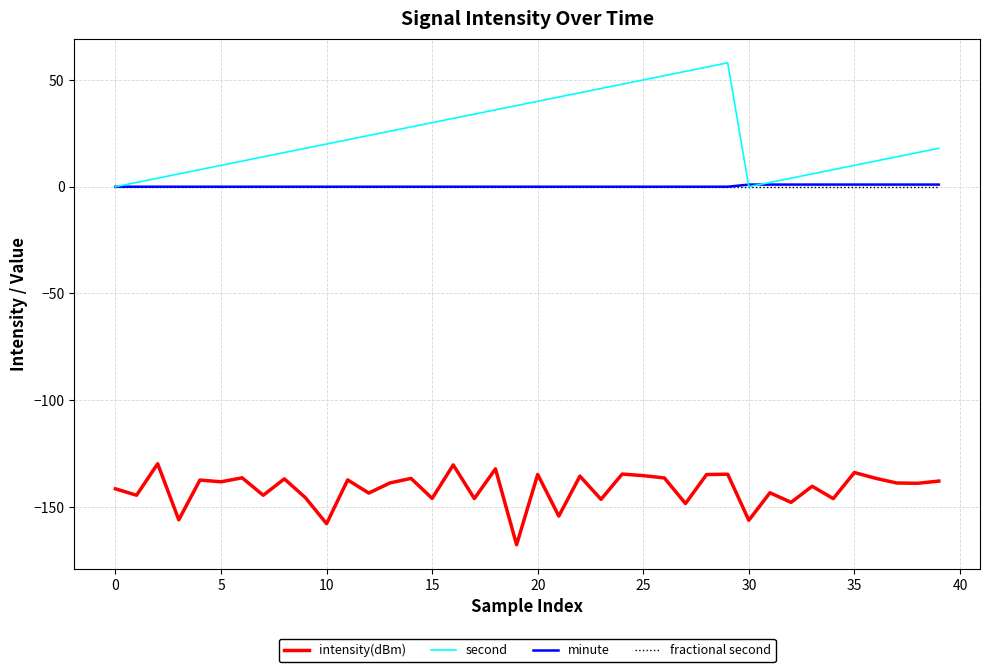

Which series has the largest range (max minus min)?

second